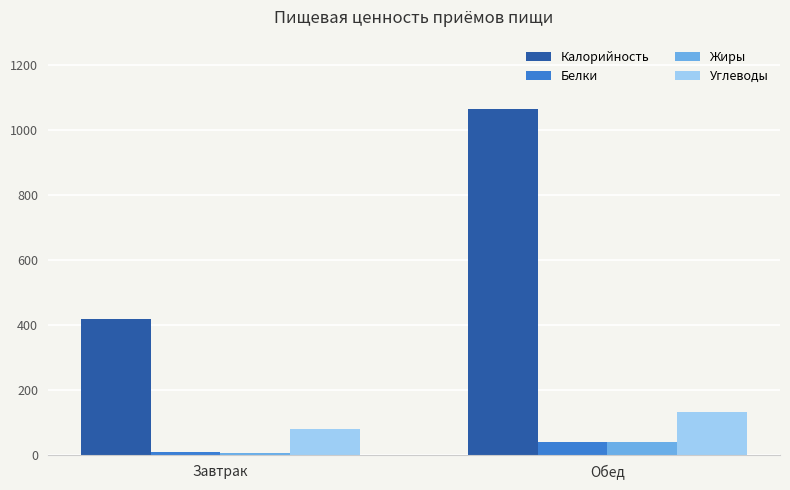

Is it true that Белки equals 42.0 at Обед?

True